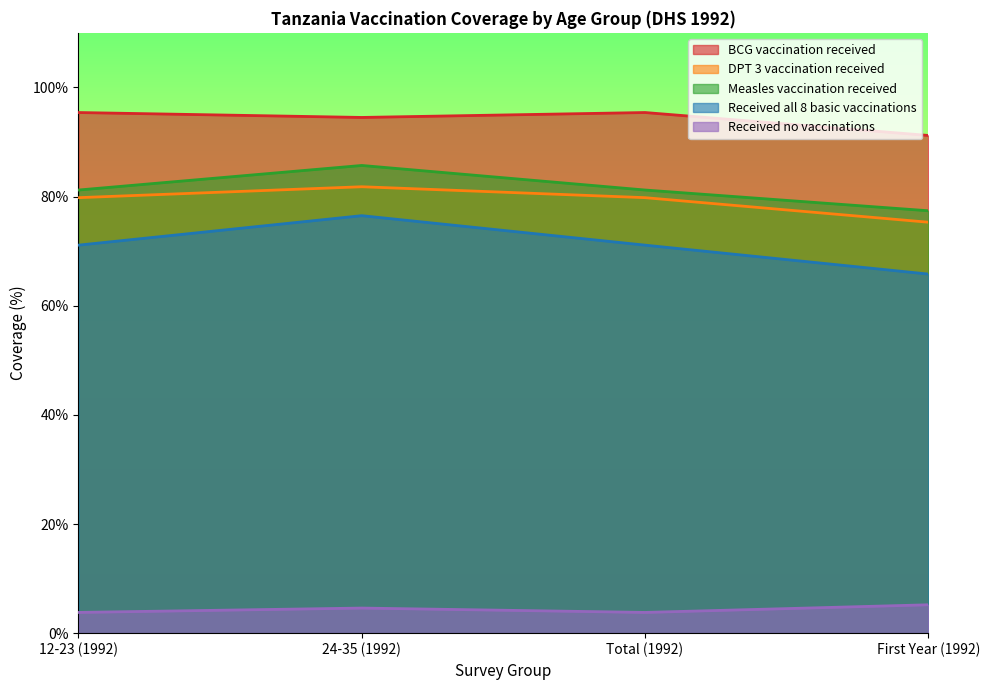

True or false: Received all 8 basic vaccinations and Measles vaccination received intersect in this chart.

False